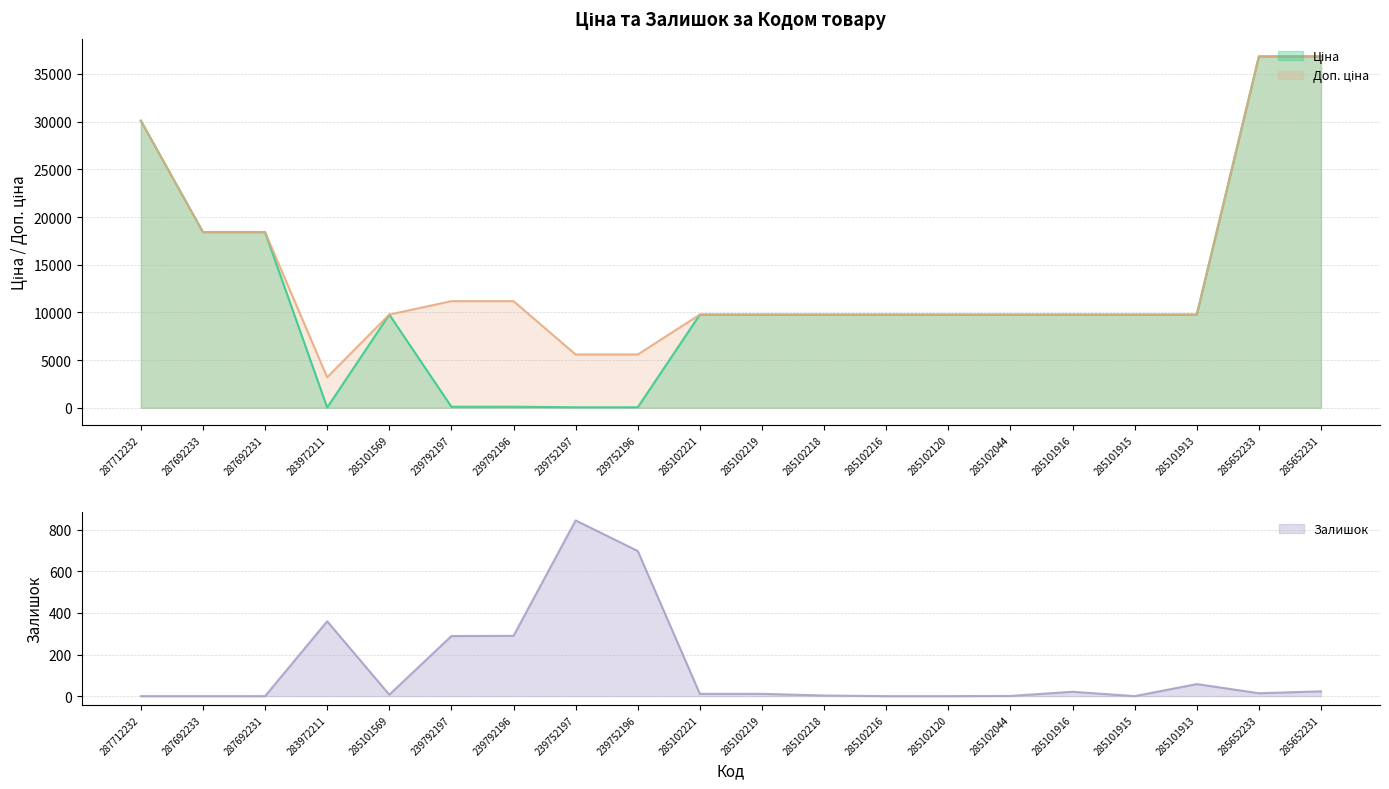

How many lines are shown in the chart?

3